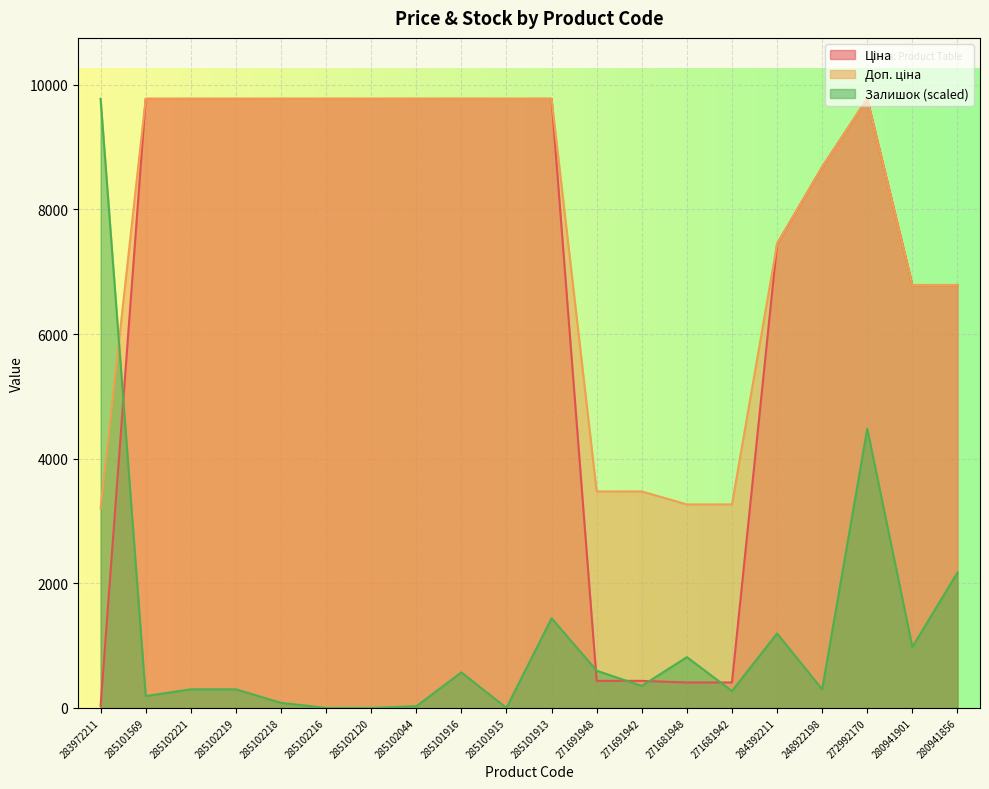

What is the label of the 20th point from the right?

283972211